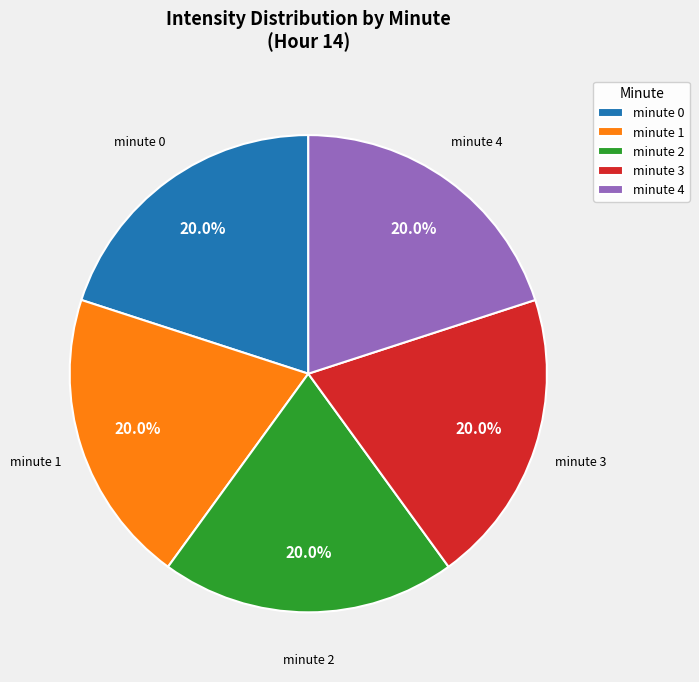

Is there a majority slice in this chart?

No